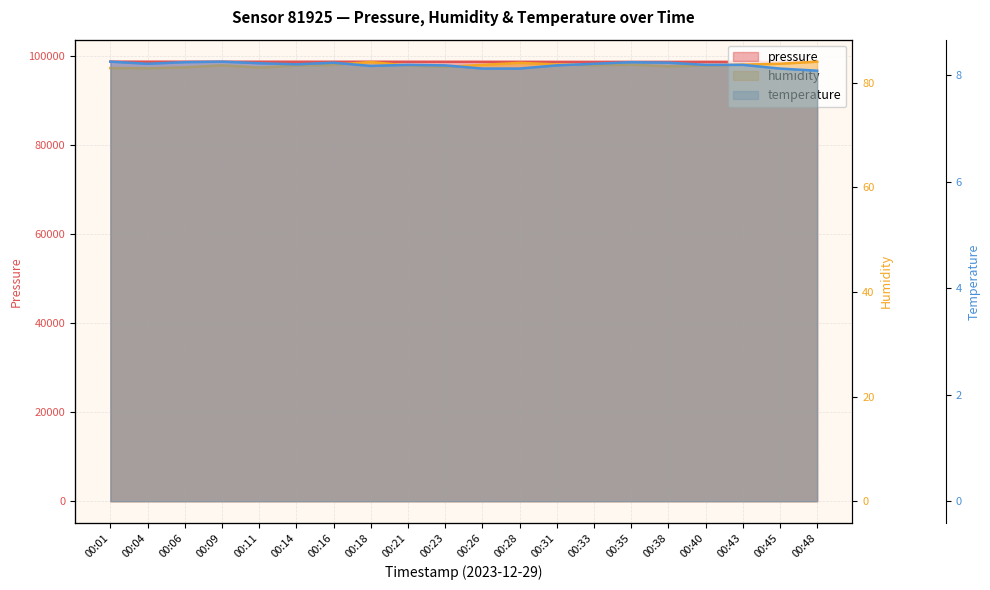

List the series in order of their peak value, highest first.

pressure, humidity, temperature